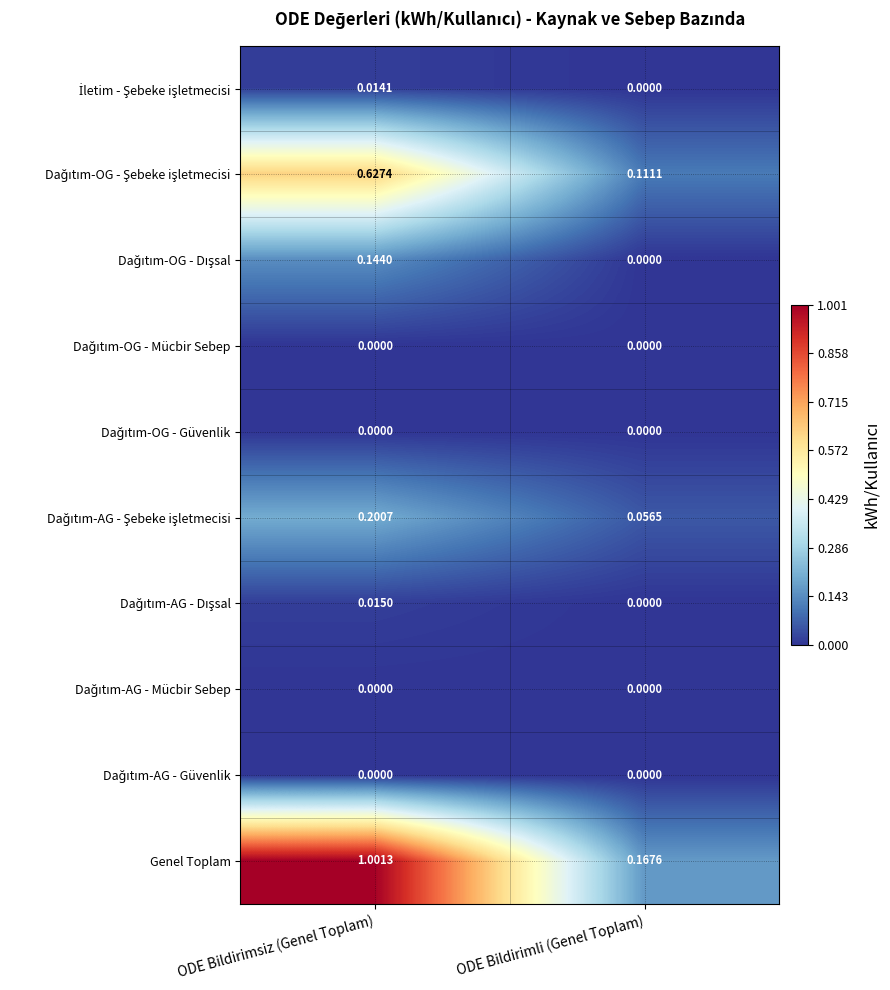

Which series has the largest range (max minus min)?

Genel Toplam